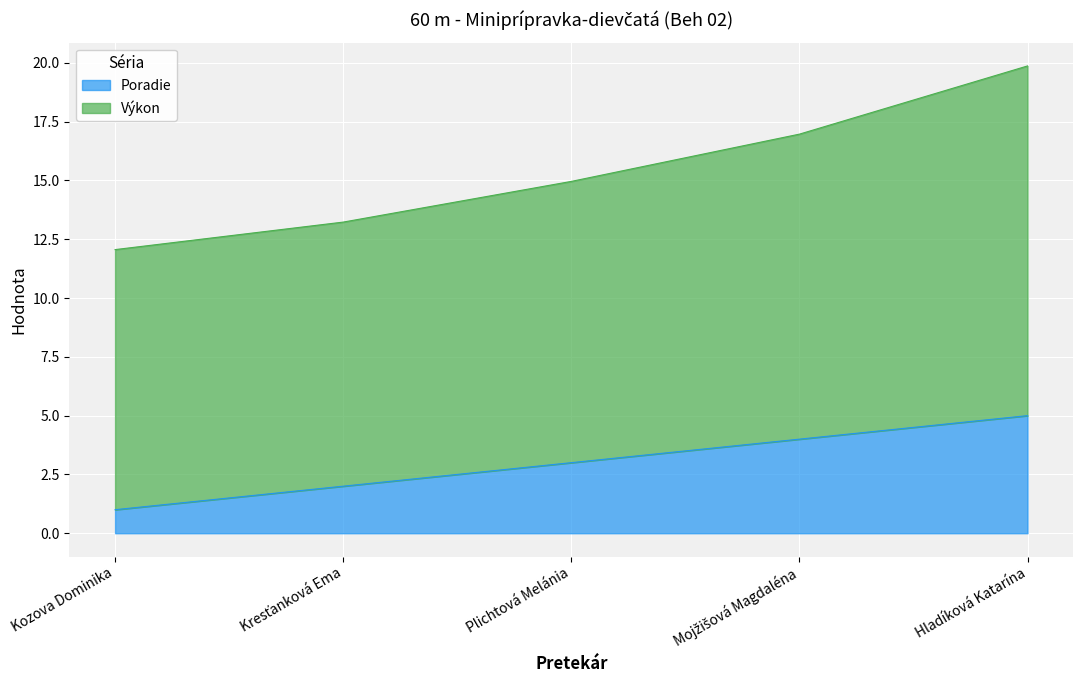

What are all the series names shown in the legend?

Poradie, Výkon